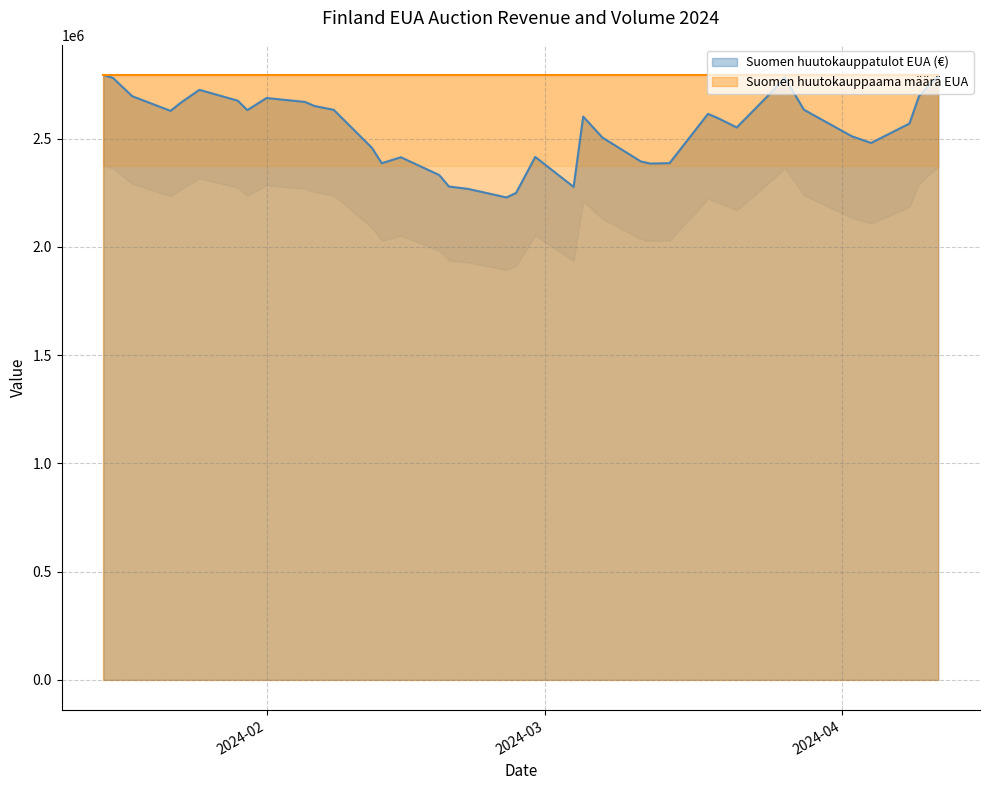

What is the value of the 5th point from the left?

2664200